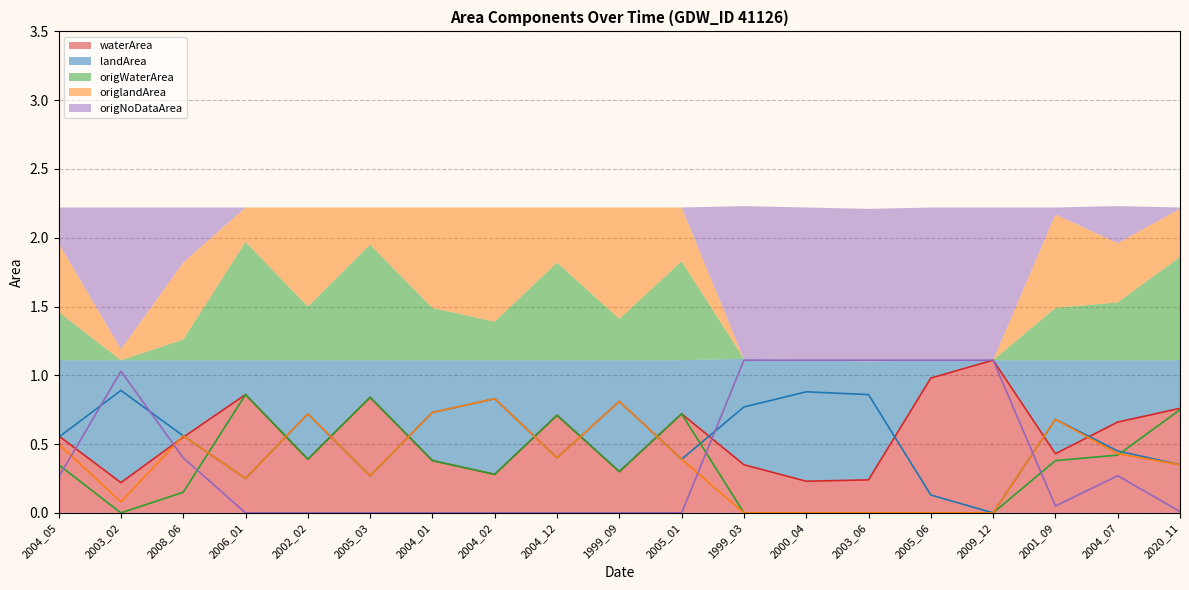

How many interior local valleys does the origlandArea series have?

4